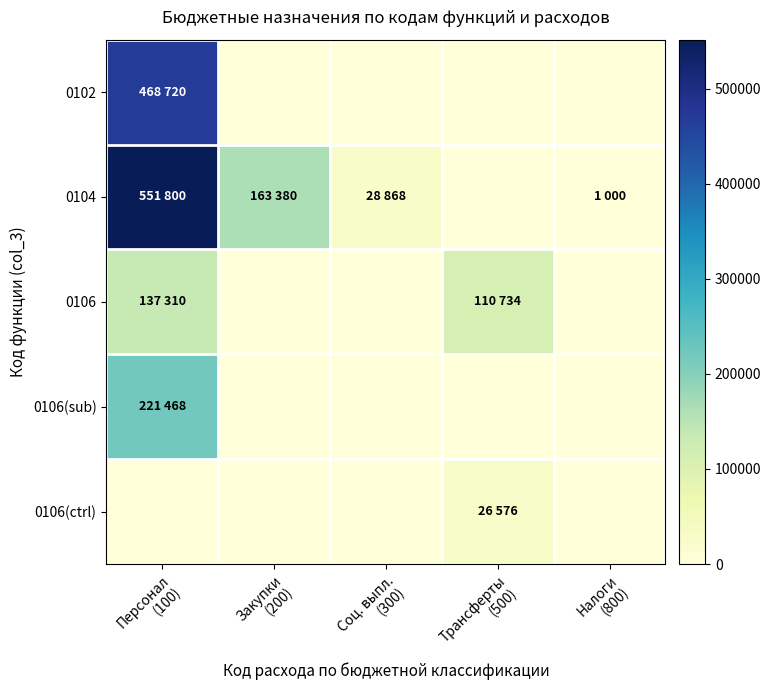

What is the spread (max minus min) of values at Налоги
(800)?

1000